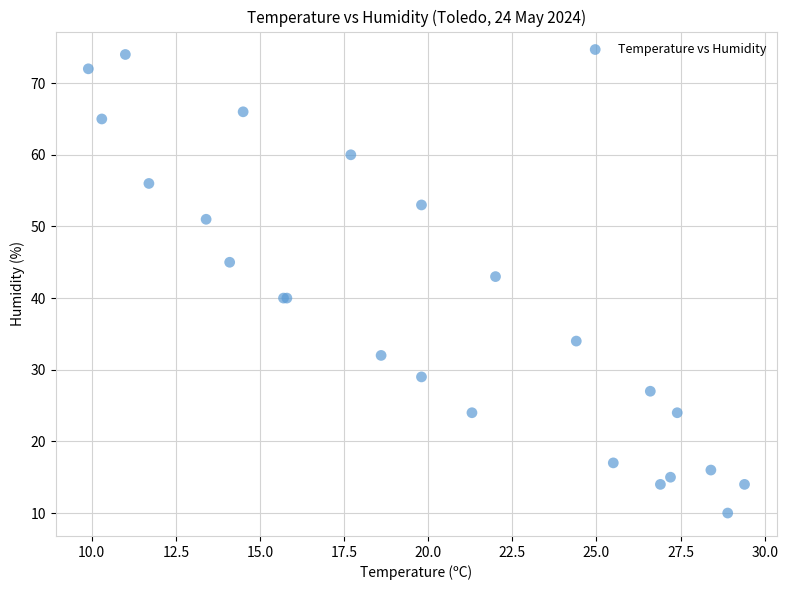

What Y value in the scatter plot is closest to 42?

43